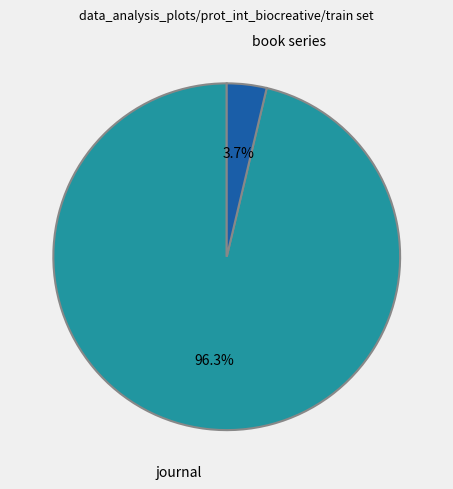

What percentage is the journal slice, to the nearest percent?

96%